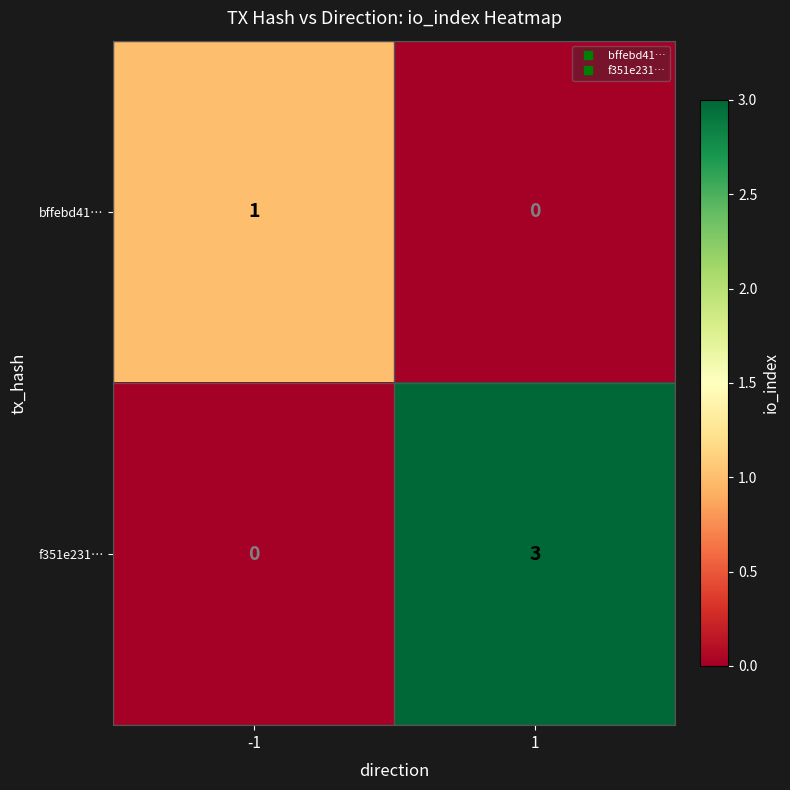

What is the maximum value shown in the chart?

3